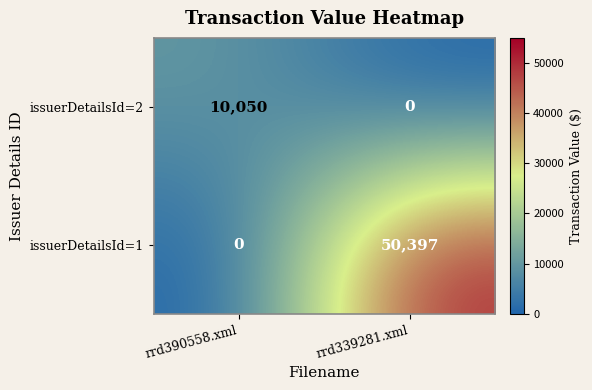

Rank the series by their average value, from lowest to highest.

issuerDetailsId=2, issuerDetailsId=1